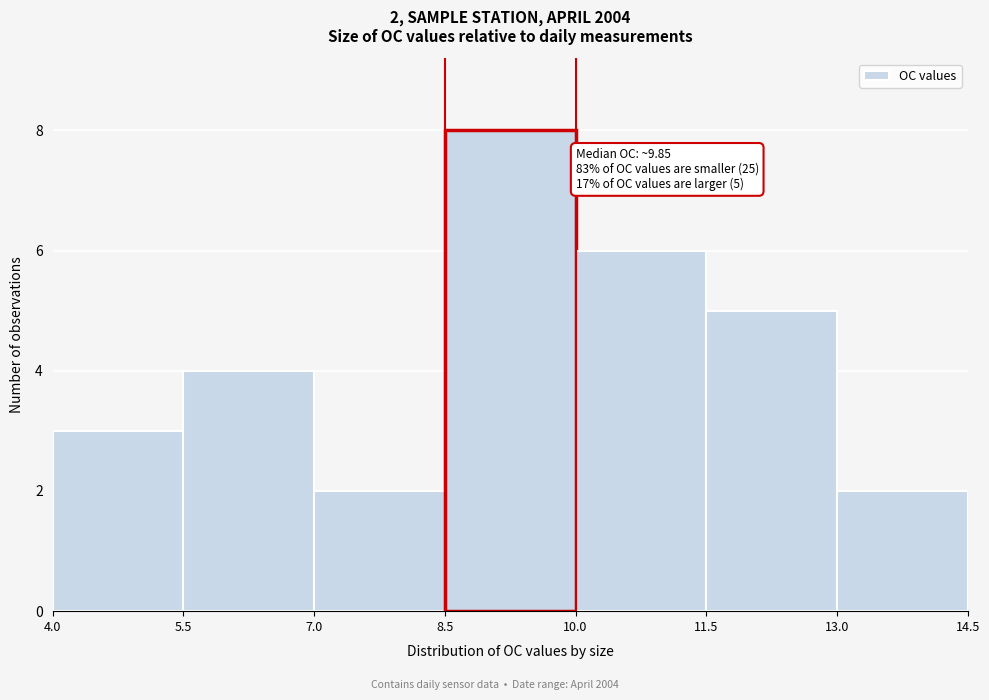

Which range on the x-axis has the tallest bar?

8.5 to 10.0